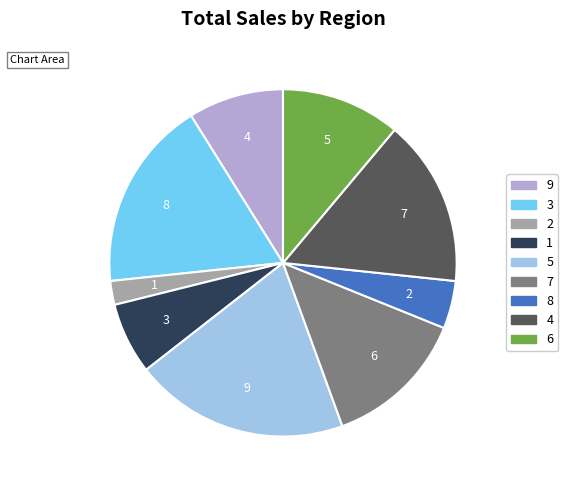

Is there a majority slice in this chart?

No